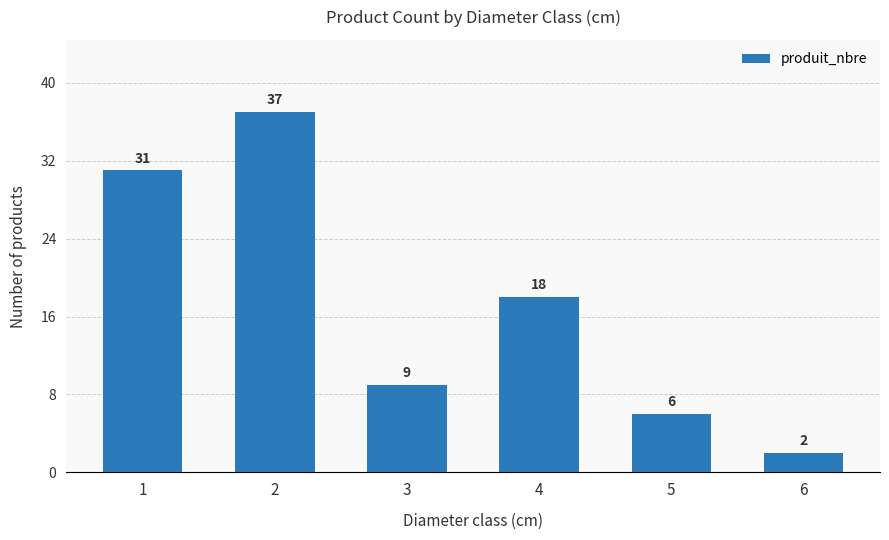

List the labels in order of value, smallest first.

6, 5, 3, 4, 1, 2